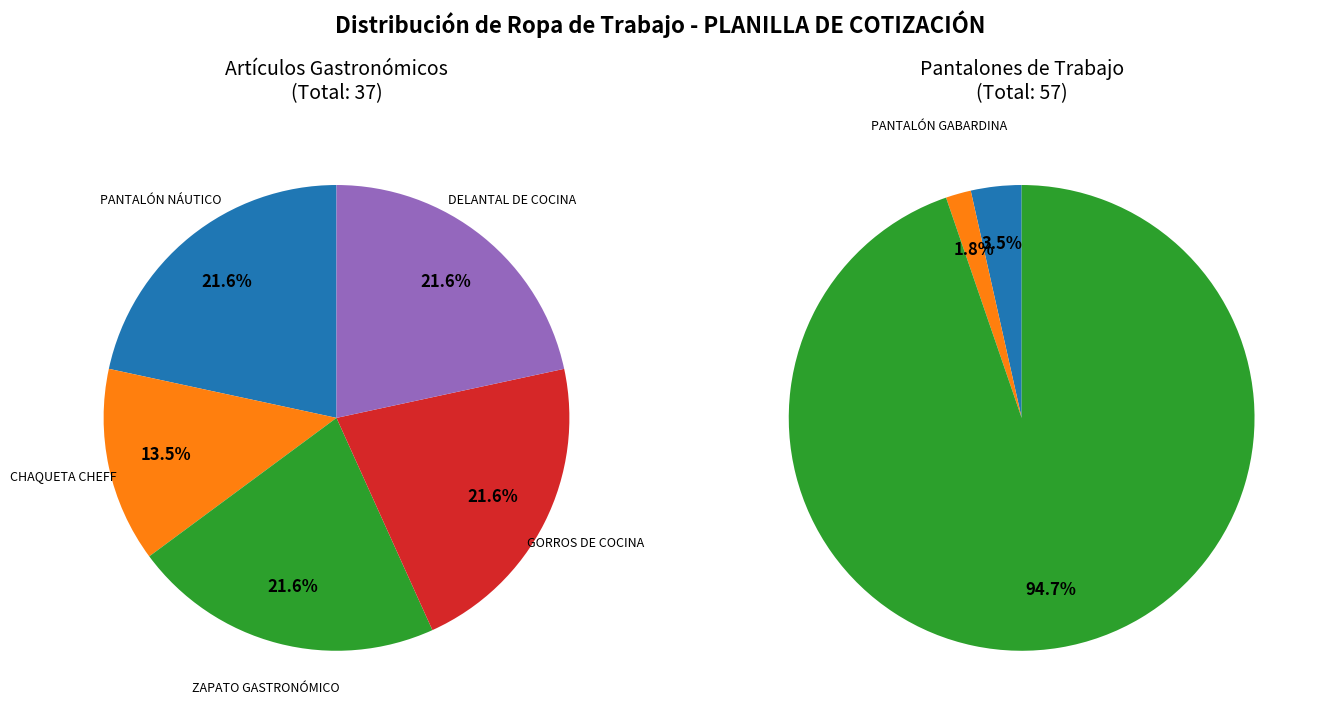

Is there any slice that represents more than half of the pie?

Yes